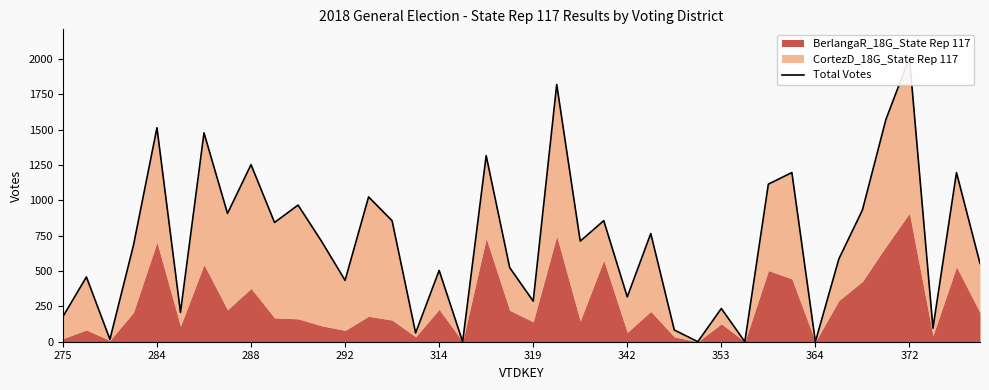

What is the maximum value shown in the chart?

2008